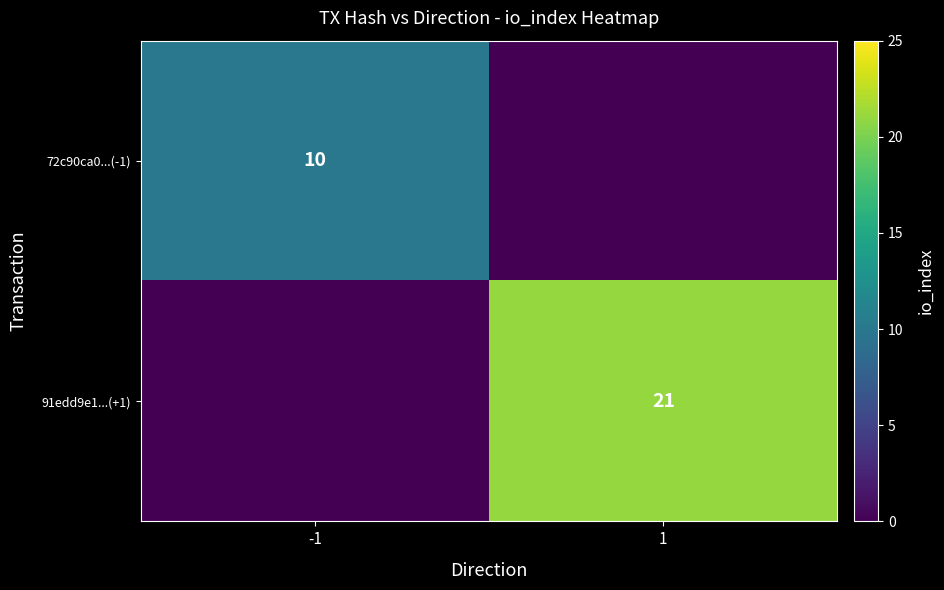

The value of 91edd9e1...(+1) at 1 is 28. True or false?

False